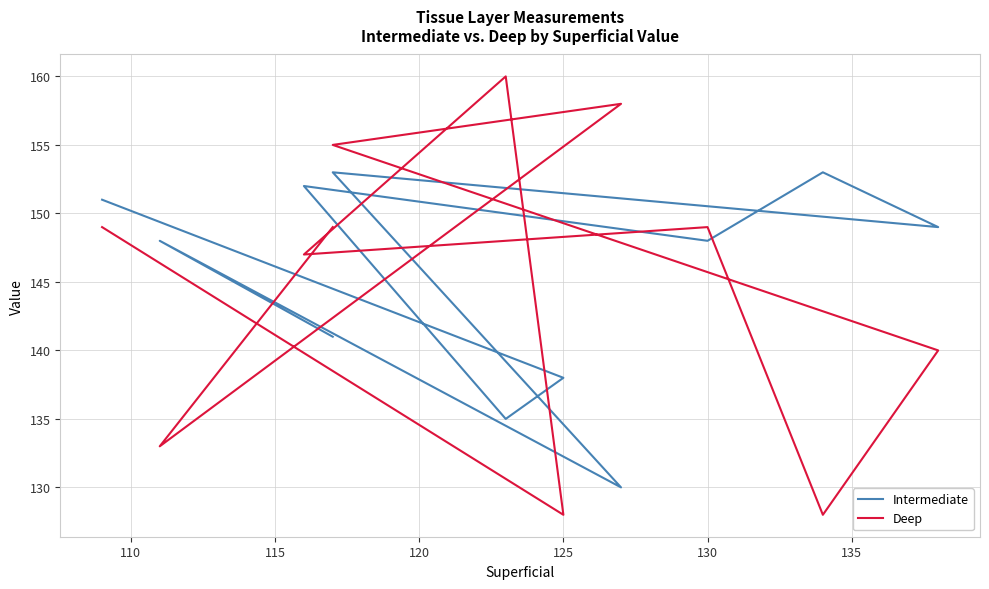

True or false: Intermediate has a value of 63 at 115.

False